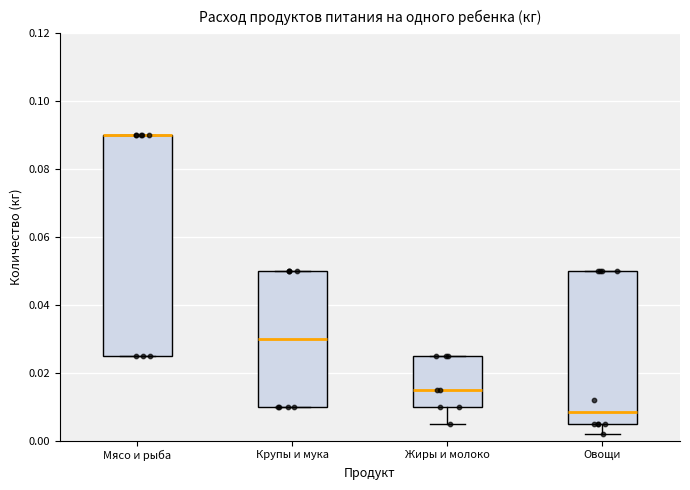

Reading left to right, read every box against the y-axis: the position of its median line, the range the box covers, and the ends of its whiskers. The values are not printed on the chart, so give them approximately, as read against the axis.

Мясо и рыба: median 0.090 (drawn on the box's upper edge), box 0.026 to 0.090, whiskers 0.026 to 0.090
Крупы и мука: median 0.030, box 0.010 to 0.050, whiskers 0.010 to 0.050
Жиры и молоко: median 0.016, box 0.010 to 0.026, whiskers 0.006 to 0.026
Овощи: median 0.008, box 0.006 to 0.050, whiskers 0.002 to 0.050